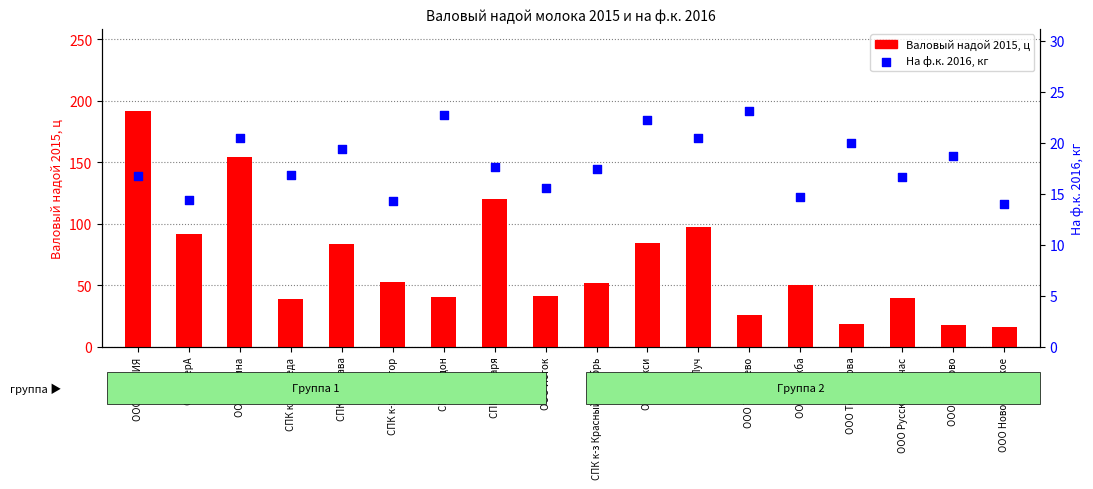

Which series reaches the minimum Y coordinate?

На ф.к. 2016, кг